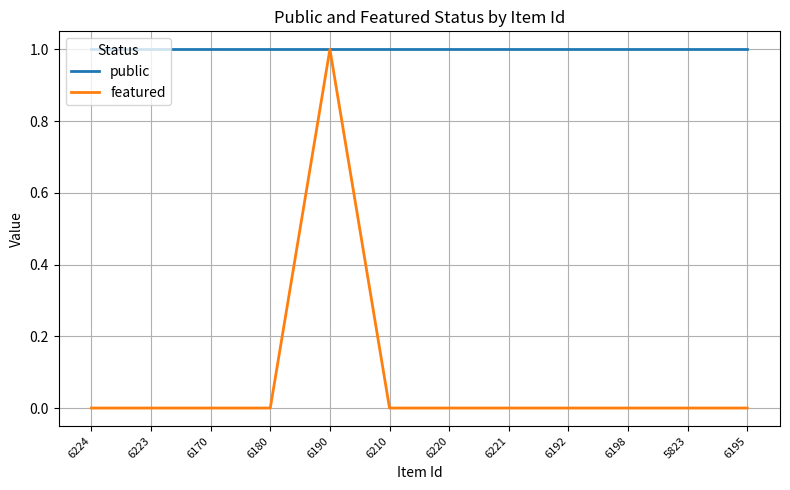

What position from the right is 6220?

6